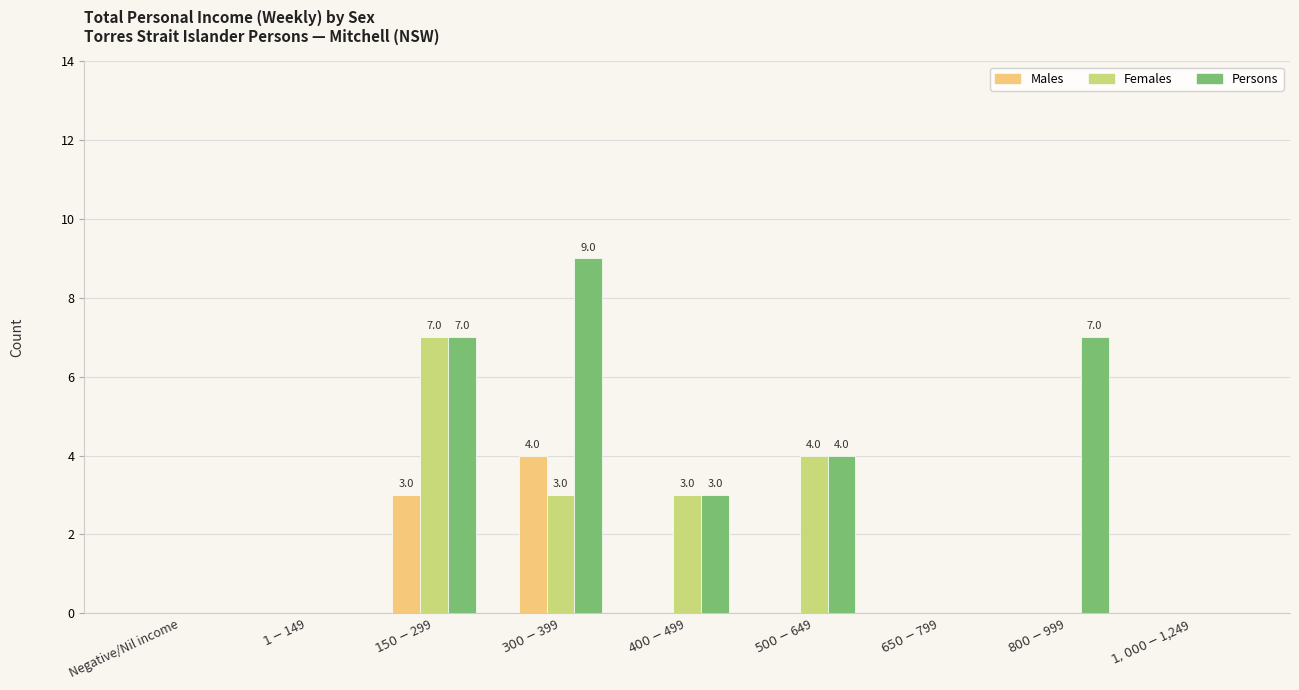

At which category is the sum across all series the highest?

$150-$299